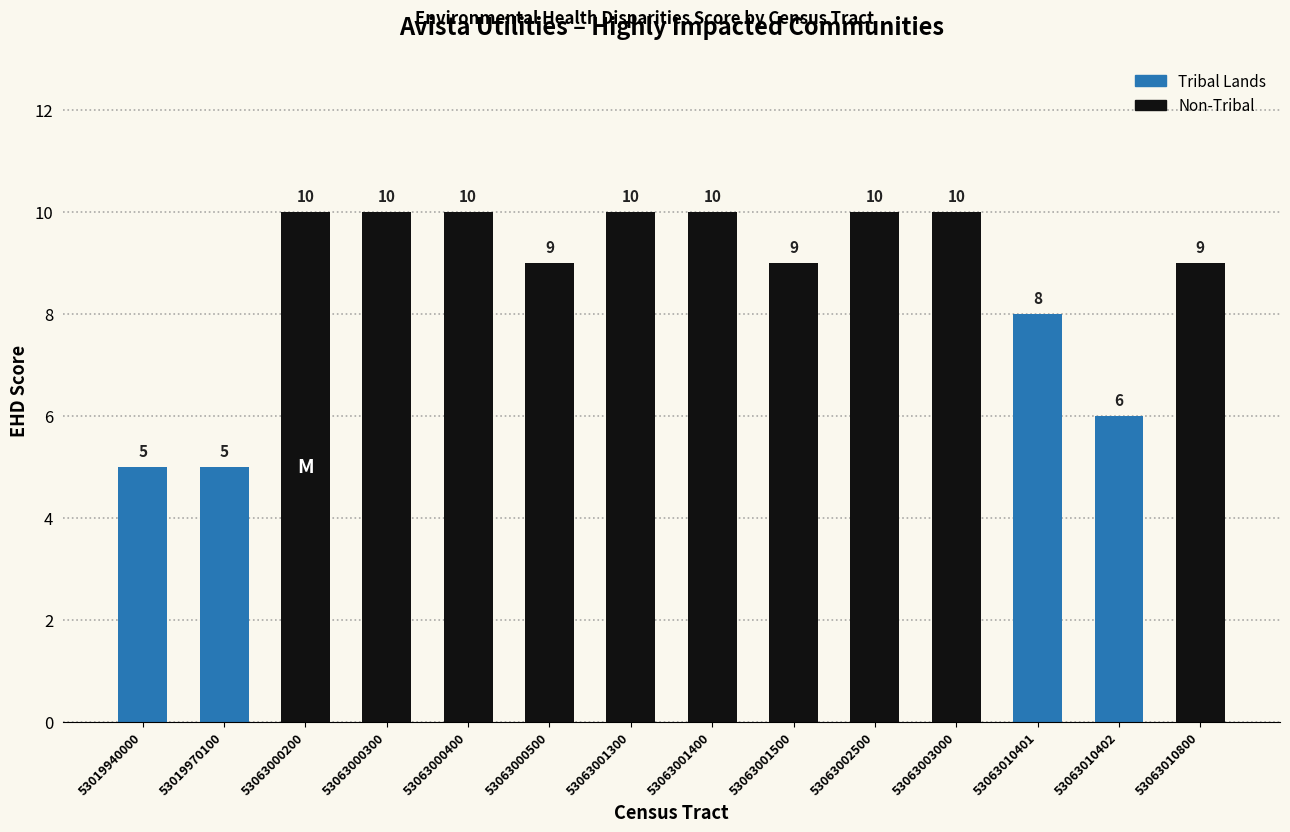

Reading left to right, transcribe all the data shown in this chart.

5	5	10	10	10	9	10	10	9	10	10	8	6	9